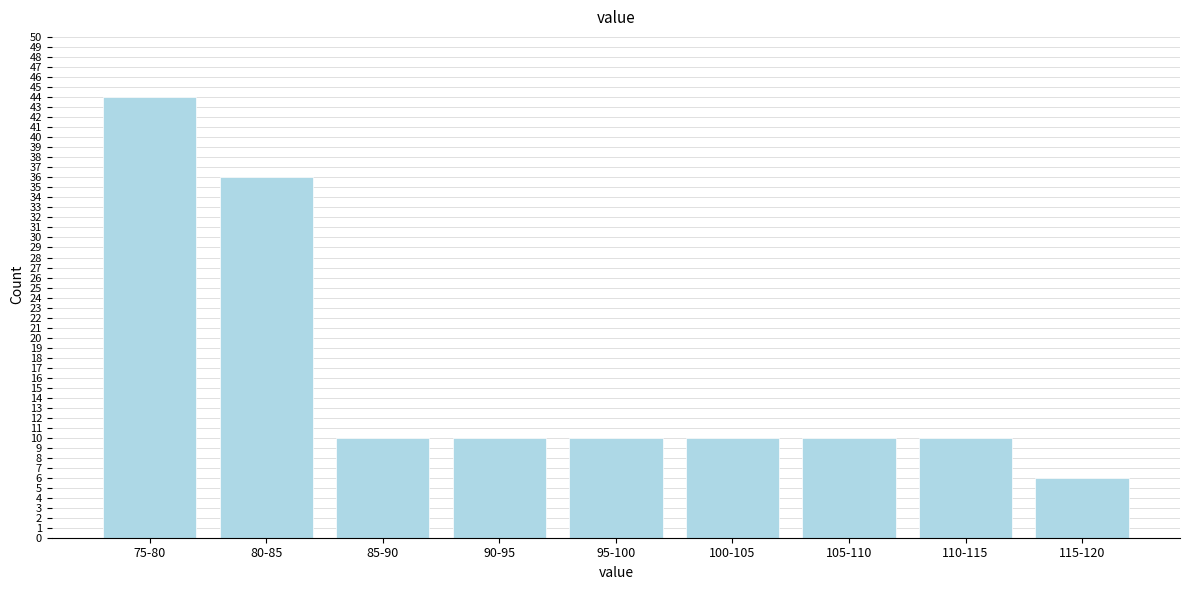

Reading left to right, extract all data points from this chart.

75-80=44	80-85=36	85-90=10	90-95=10	95-100=10	100-105=10	105-110=10	110-115=10	115-120=6